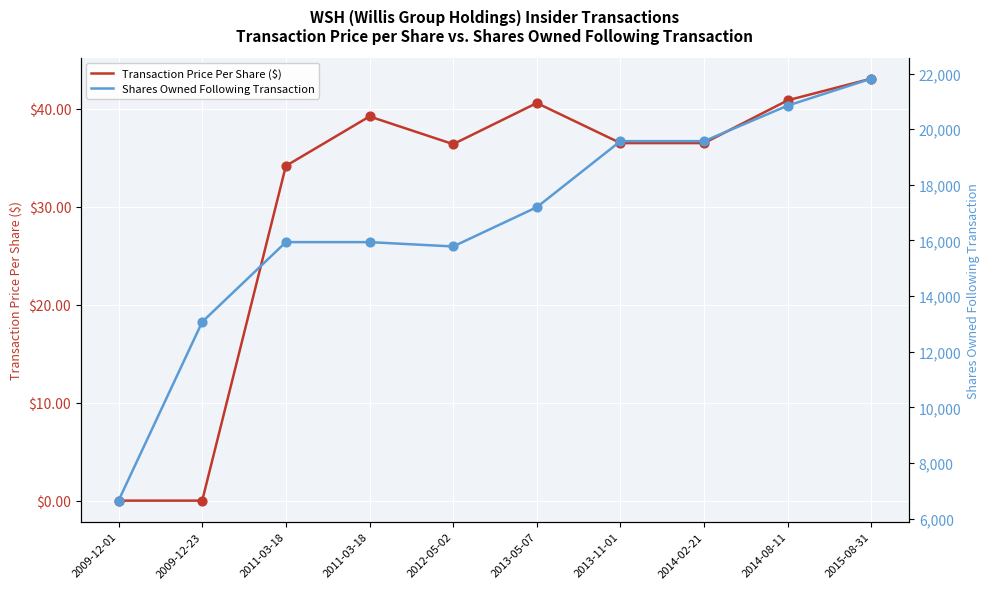

Which series contains the highest Y value?

Shares Owned Following Transaction